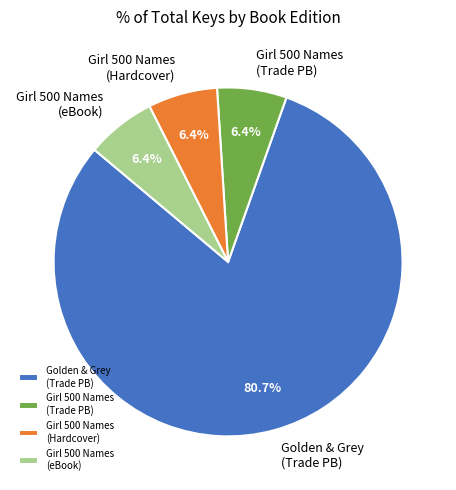

Is there a majority slice in this chart?

Yes